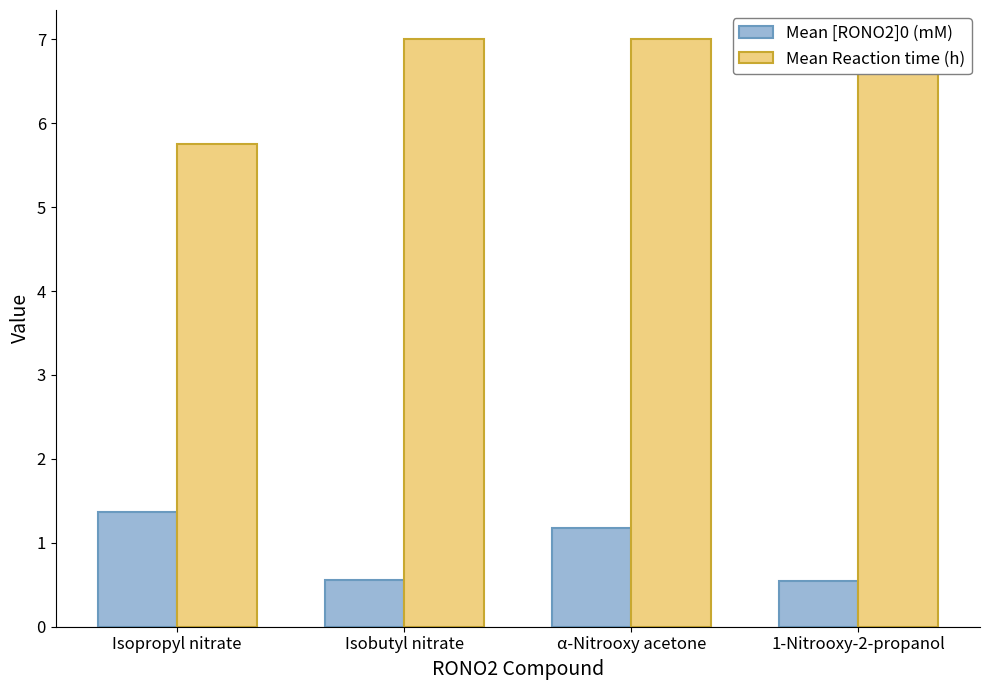

Does the chart contain any negative values?

No